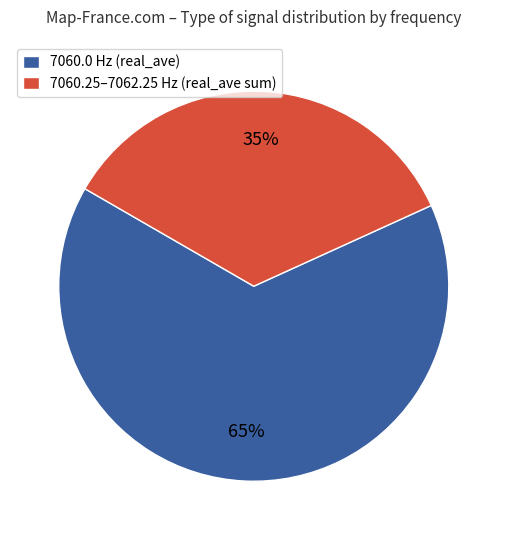

Between 7060.0 Hz (real_ave) and 7060.25–7062.25 Hz (real_ave sum), which is larger?

7060.0 Hz (real_ave)